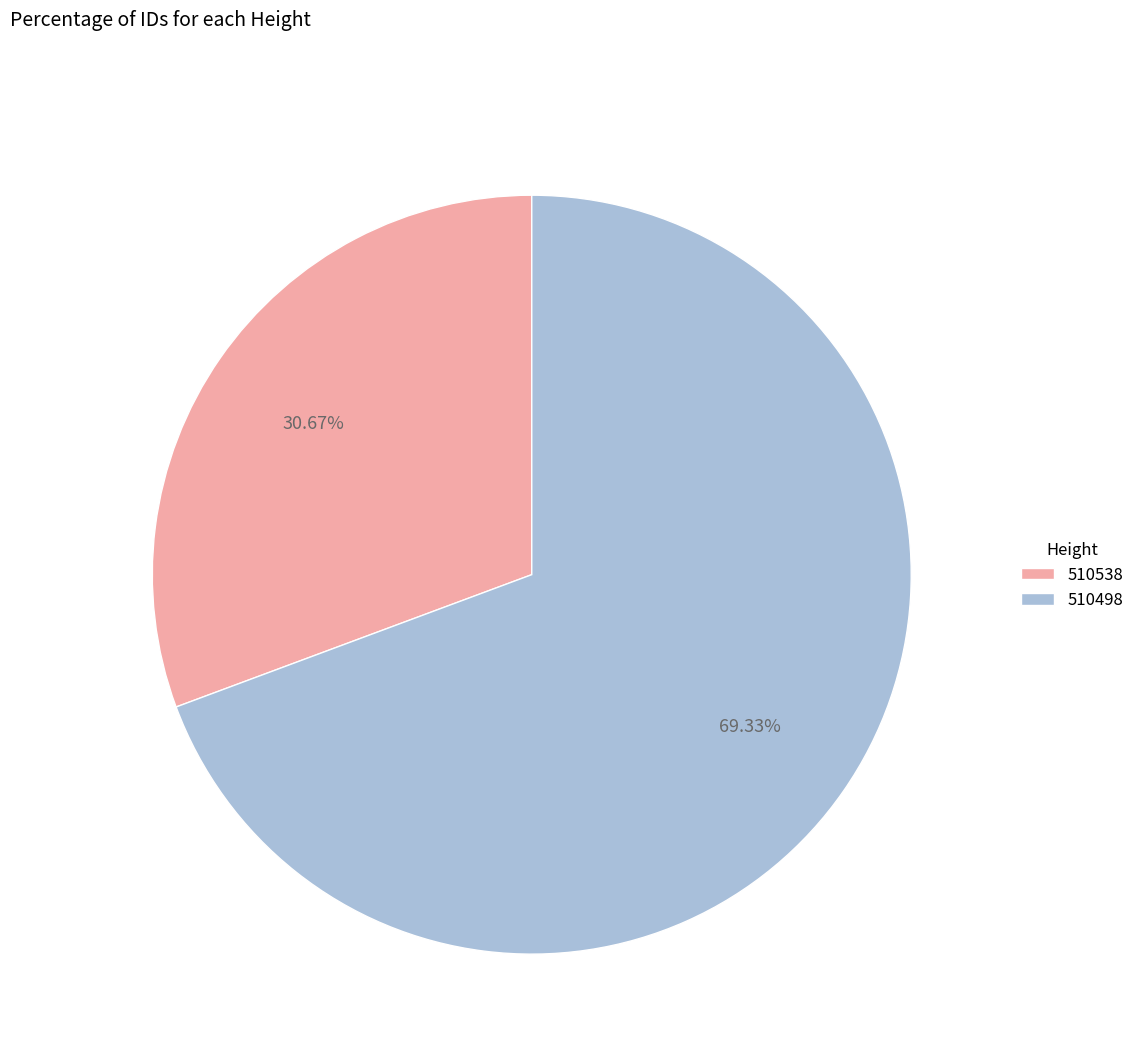

True or false: 510498 accounts for 69% of the total.

True